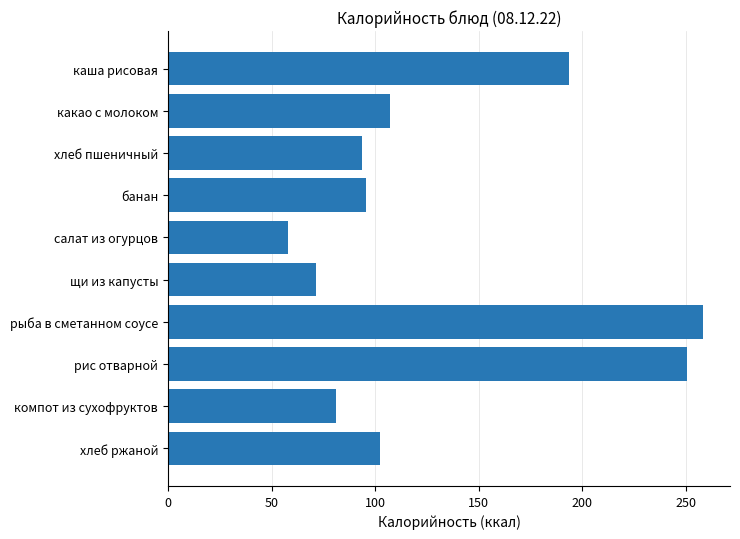

Reading top to bottom, transcribe all the data shown in this chart.

193.7	107.2	93.8	95.6	58.1	71.5	258.3	250.5	81.0	102.5